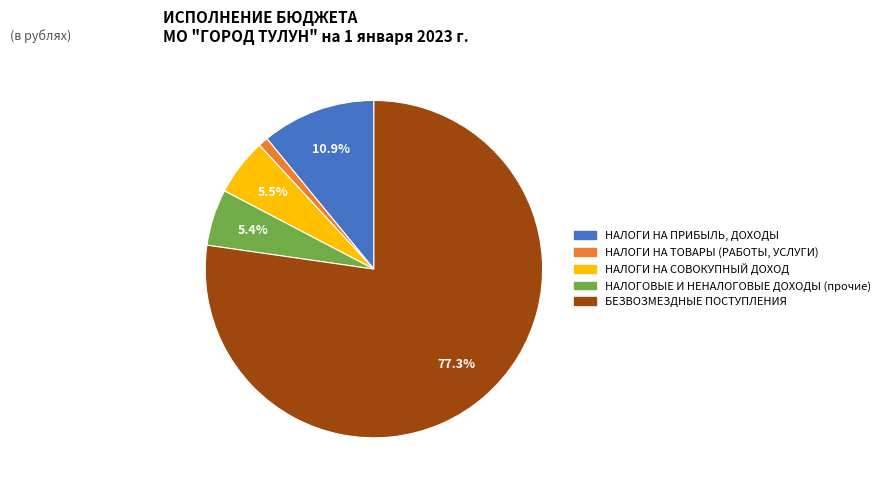

Which slice represents more than half of the pie?

БЕЗВОЗМЕЗДНЫЕ ПОСТУПЛЕНИЯ